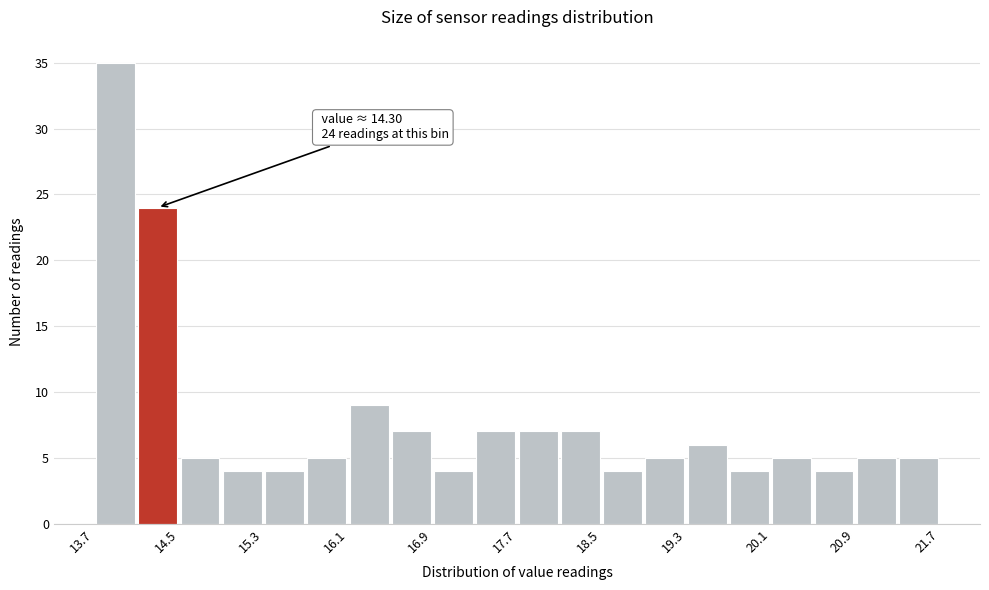

Which range on the x-axis has the tallest bar?

13.7 to 14.1